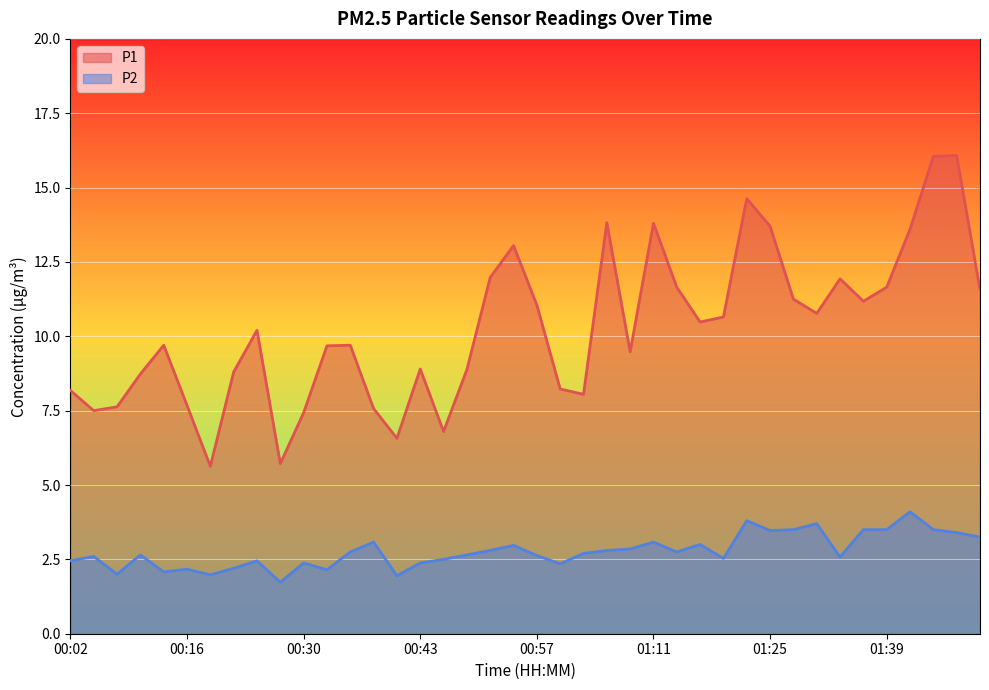

True or false: P1 and P2 intersect in this chart.

False